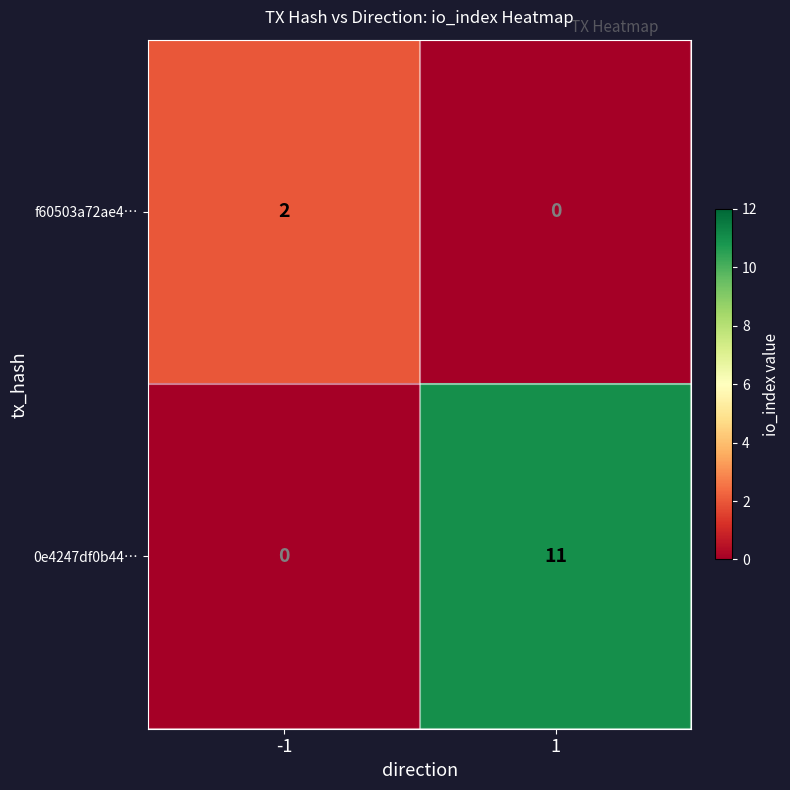

What is the average value of the 0e4247df0b44… series?

6